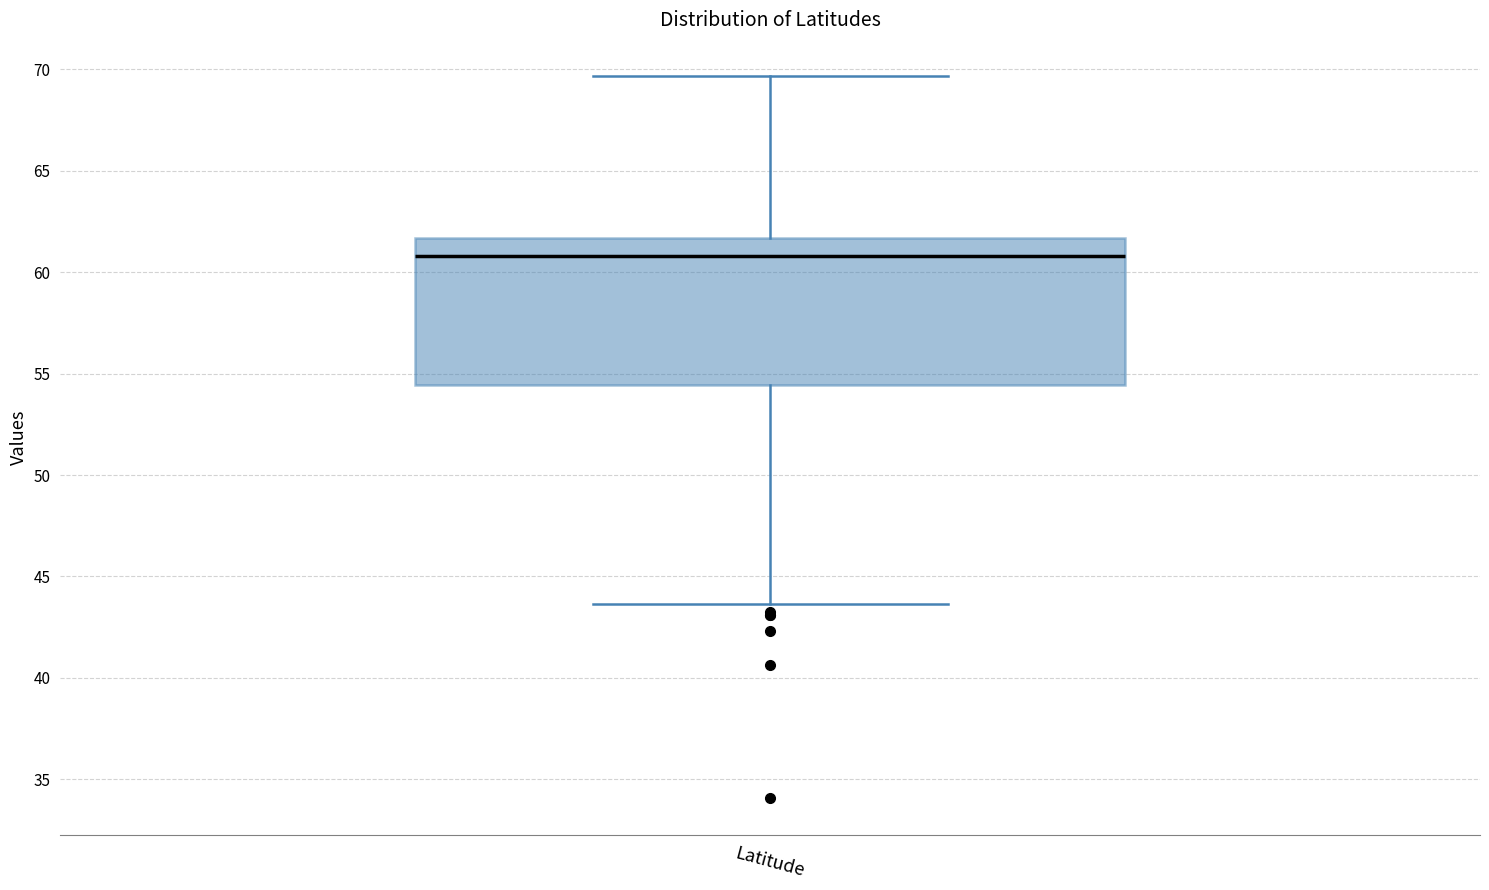

Read this box plot against the y-axis: the position of the median line, the range covered by the box, and the ends of both whiskers. The values are not printed on the chart, so give them approximately, as read against the axis.

median 61.0, box 54.5 to 61.5, whiskers 43.5 to 69.5